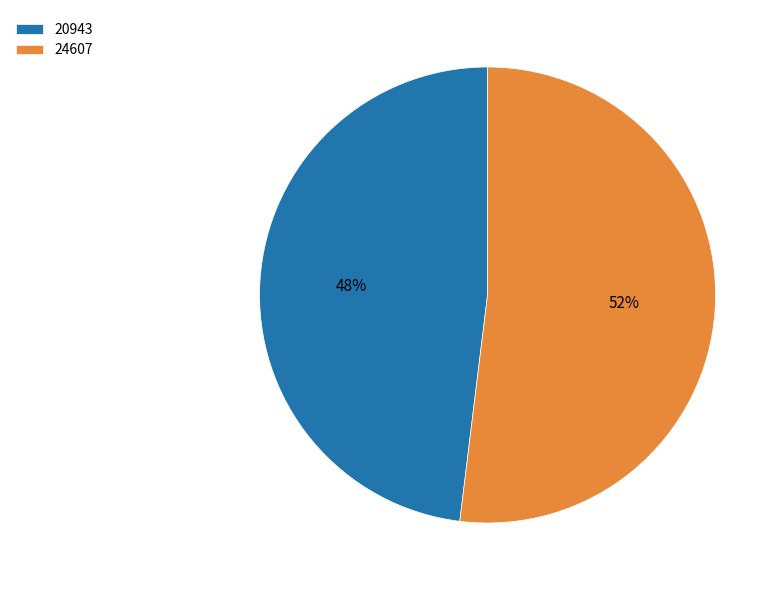

Which slice is the smallest?

20943